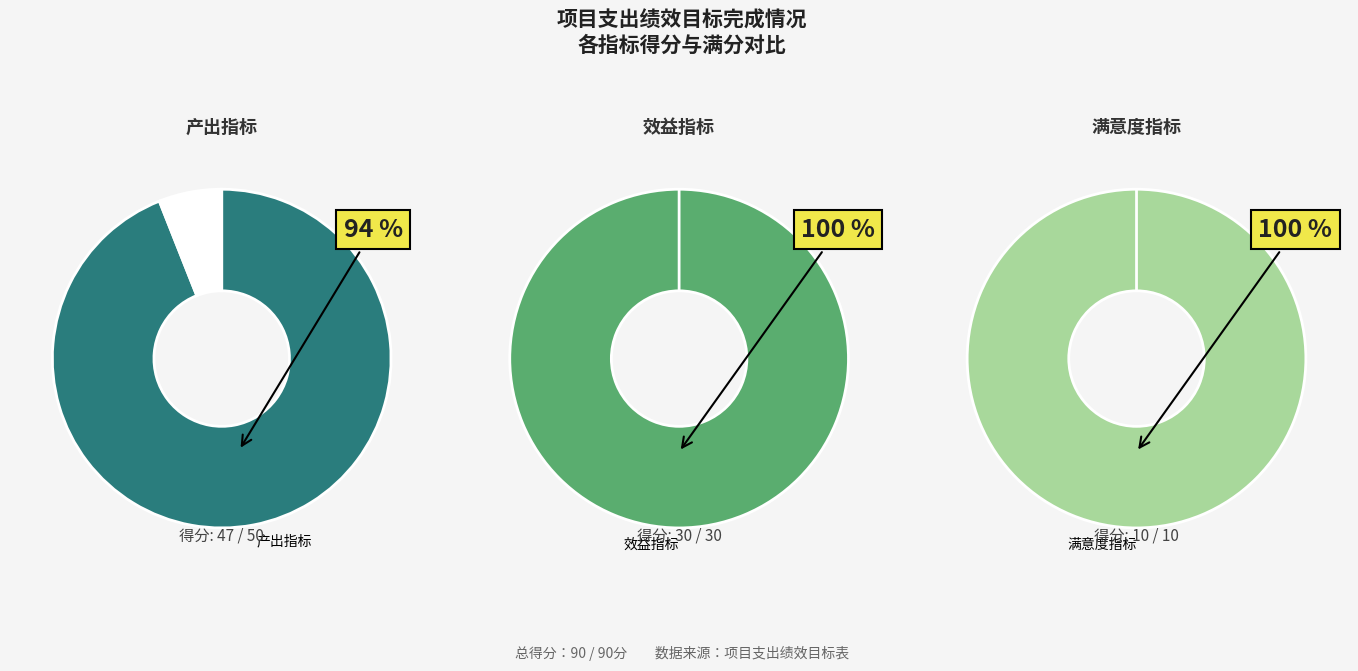

What is the largest slice in the pie chart?

产出指标